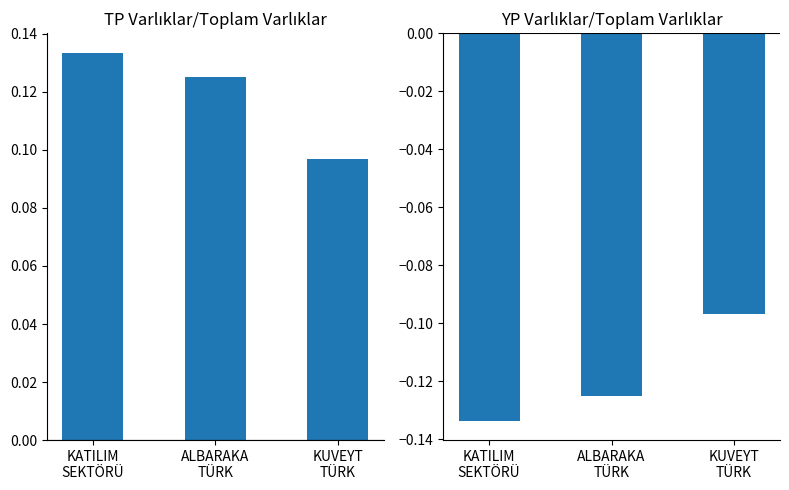

Which series has the largest total across all categories?

TP Varlıklar/Toplam Varlıklar